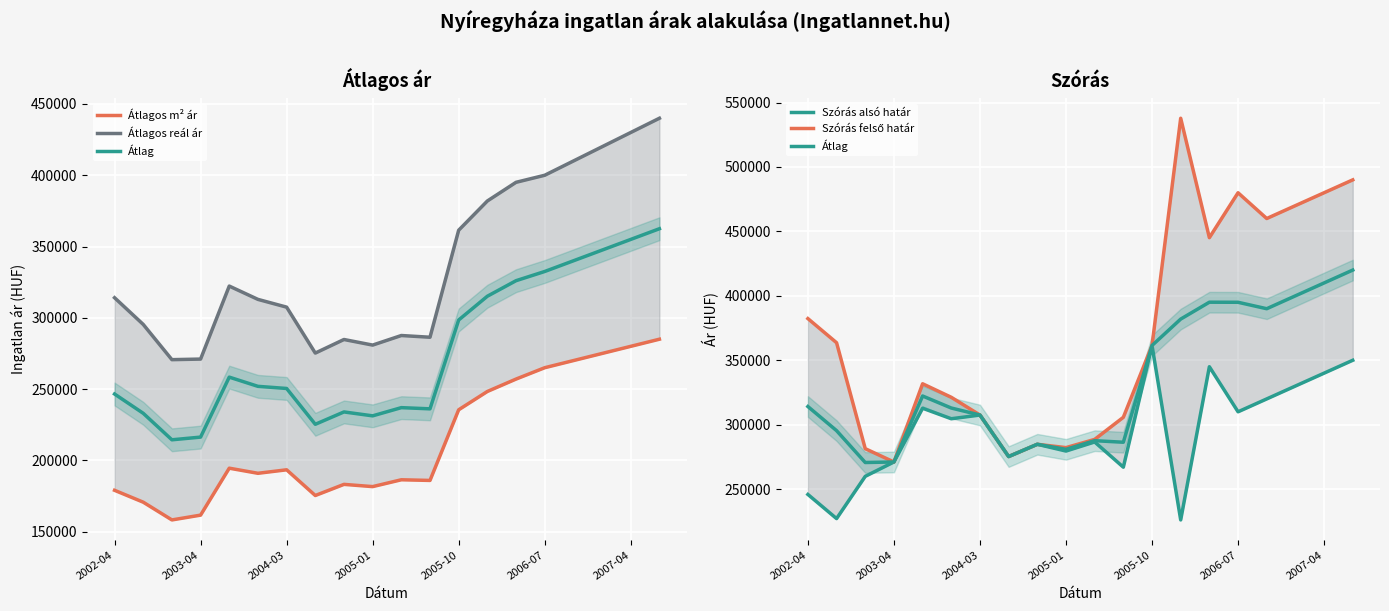

Between 2004-03 and 11, which series saw the biggest shift?

Átlagos m² ár